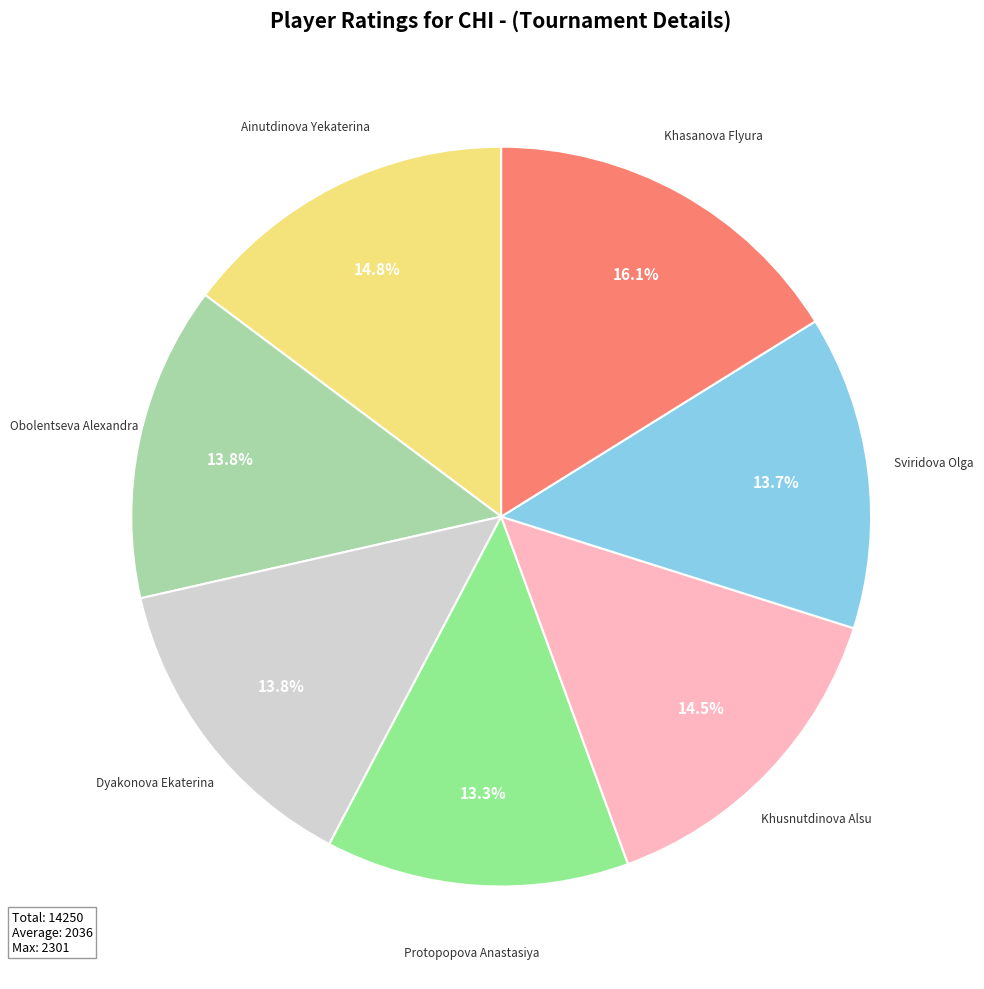

Is there a majority slice in this chart?

No